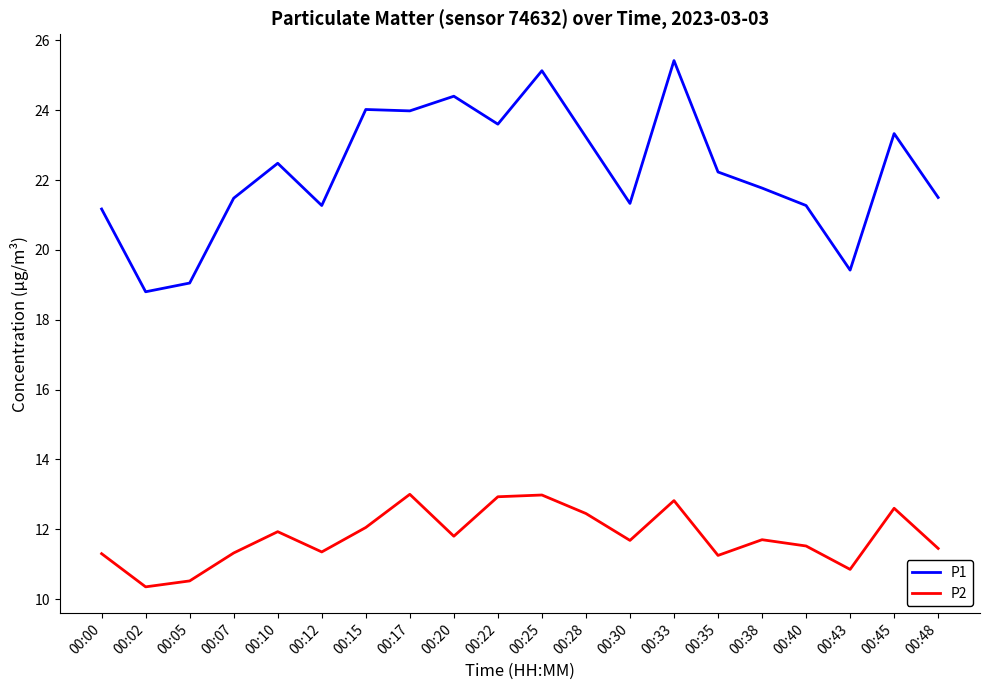

What is the total value across all series at 00:20?

36.2